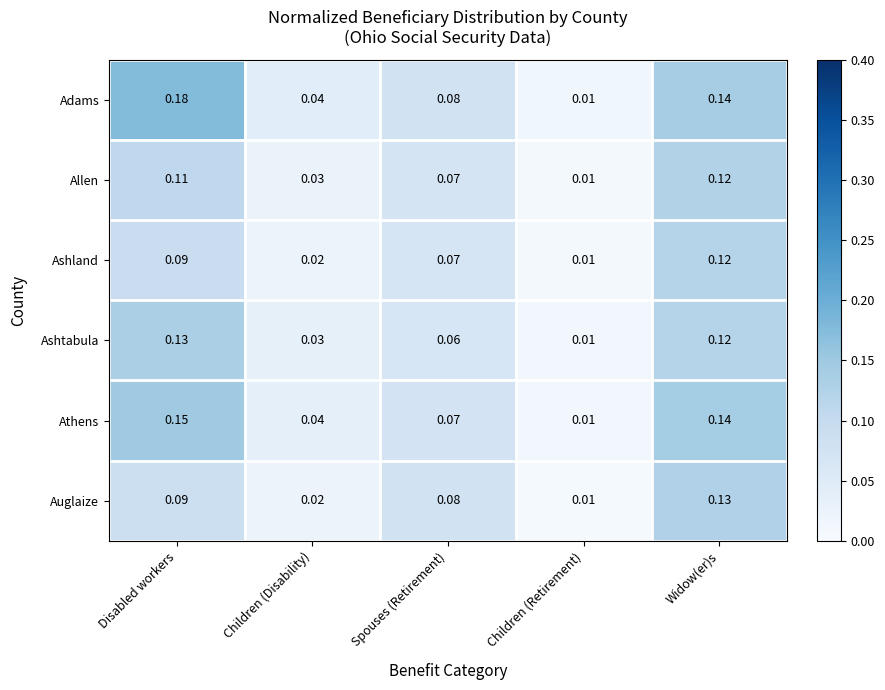

Is the value of Allen at Widow(er)s greater than the value of Adams at Disabled workers?

No